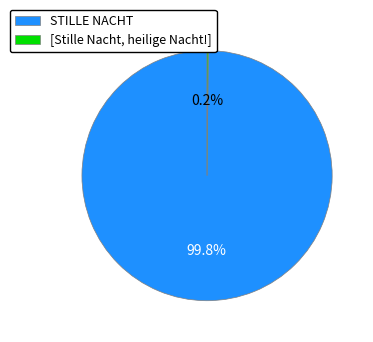

Does any single category account for the majority?

Yes